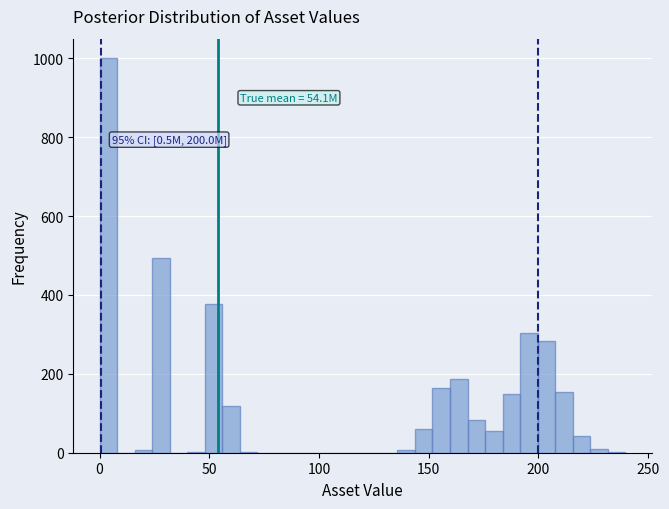

Read against the x-axis, roughly where is the centre of the tallest bar?

5